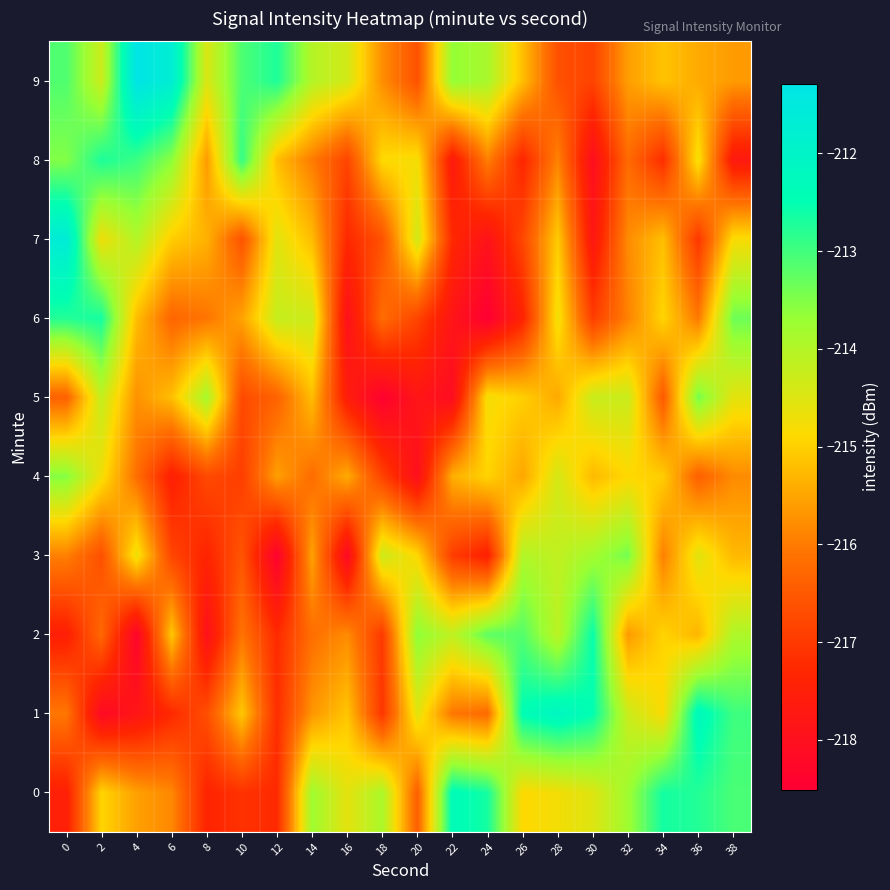

Reading left to right, extract all data points from this chart.

0: 0=-217.5	2=-214.9	4=-215.6	6=-215.8	8=-217.4	10=-217.1	12=-217.3	14=-213.8	16=-214.6	18=-213.9	20=-216.4	22=-212.4	24=-212.7	26=-214.9	28=-214.8	30=-214.5	32=-213.8	34=-212.6	36=-212.8	38=-213.1
1: 0=-216.0	2=-218.2	4=-217.8	6=-217.3	8=-216.7	10=-215.1	12=-217.2	14=-215.7	16=-215.1	18=-217.1	20=-214.6	22=-216.1	24=-216.2	26=-212.4	28=-212.1	30=-212.5	32=-214.3	34=-214.8	36=-212.2	38=-213.0
2: 0=-217.5	2=-216.3	4=-218.3	6=-215.1	8=-218.0	10=-216.1	12=-217.2	14=-216.2	16=-215.8	18=-217.0	20=-213.6	22=-214.1	24=-213.2	26=-213.2	28=-214.1	30=-212.5	32=-215.6	34=-215.0	36=-215.3	38=-213.9
3: 0=-215.9	2=-216.7	4=-214.7	6=-216.8	8=-217.4	10=-216.6	12=-218.4	14=-215.5	16=-218.2	18=-214.3	20=-214.9	22=-216.9	24=-217.5	26=-214.0	28=-214.2	30=-213.8	32=-213.4	34=-215.9	36=-214.6	38=-215.3
4: 0=-213.5	2=-214.7	4=-216.2	6=-217.5	8=-216.7	10=-216.9	12=-215.6	14=-216.2	16=-215.4	18=-216.8	20=-218.0	22=-215.4	24=-214.9	26=-215.5	28=-214.4	30=-215.3	32=-214.9	34=-215.0	36=-216.4	38=-215.8
5: 0=-216.4	2=-214.2	4=-215.7	6=-215.2	8=-213.9	10=-216.7	12=-216.3	14=-215.2	16=-217.6	18=-218.4	20=-217.8	22=-218.1	24=-214.8	26=-215.0	28=-215.5	30=-214.3	32=-214.3	34=-216.5	36=-213.4	38=-214.6
6: 0=-212.8	2=-212.7	4=-215.2	6=-216.3	8=-216.1	10=-215.5	12=-214.2	14=-214.3	16=-218.0	18=-216.2	20=-216.8	22=-217.8	24=-218.5	26=-217.4	28=-214.7	30=-216.9	32=-215.9	34=-214.9	36=-216.0	38=-213.3
7: 0=-211.6	2=-214.7	4=-214.0	6=-215.0	8=-215.3	10=-216.6	12=-214.5	14=-215.2	16=-217.3	18=-216.6	20=-214.4	22=-217.3	24=-217.9	26=-216.8	28=-215.0	30=-217.8	32=-215.8	34=-215.2	36=-217.0	38=-214.8
8: 0=-213.5	2=-212.7	4=-213.0	6=-213.6	8=-215.6	10=-212.9	12=-215.2	14=-216.0	16=-216.8	18=-214.9	20=-214.8	22=-217.7	24=-215.9	26=-217.3	28=-215.9	30=-218.0	32=-216.2	34=-217.2	36=-214.7	38=-217.7
9: 0=-213.1	2=-214.3	4=-211.3	6=-211.7	8=-214.5	10=-213.1	12=-212.7	14=-214.0	16=-214.4	18=-215.8	20=-216.6	22=-213.6	24=-213.9	26=-215.2	28=-216.6	30=-216.8	32=-215.6	34=-215.1	36=-215.4	38=-215.6